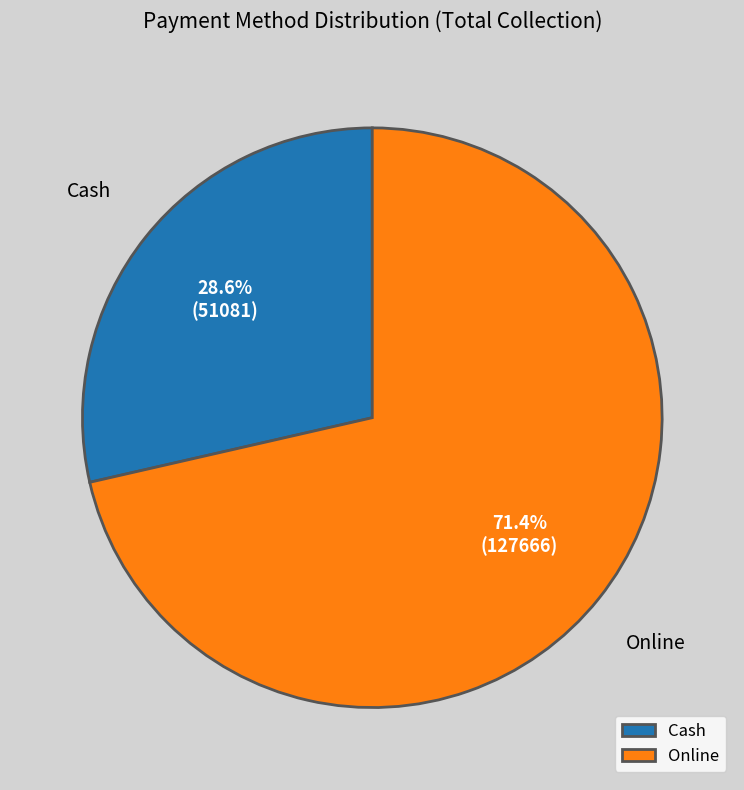

Which slice is the smallest?

Cash